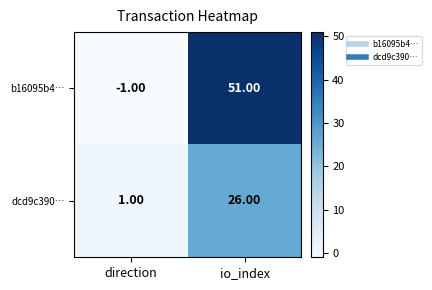

What is the sum of the dcd9c390… values at io_index and direction?

27